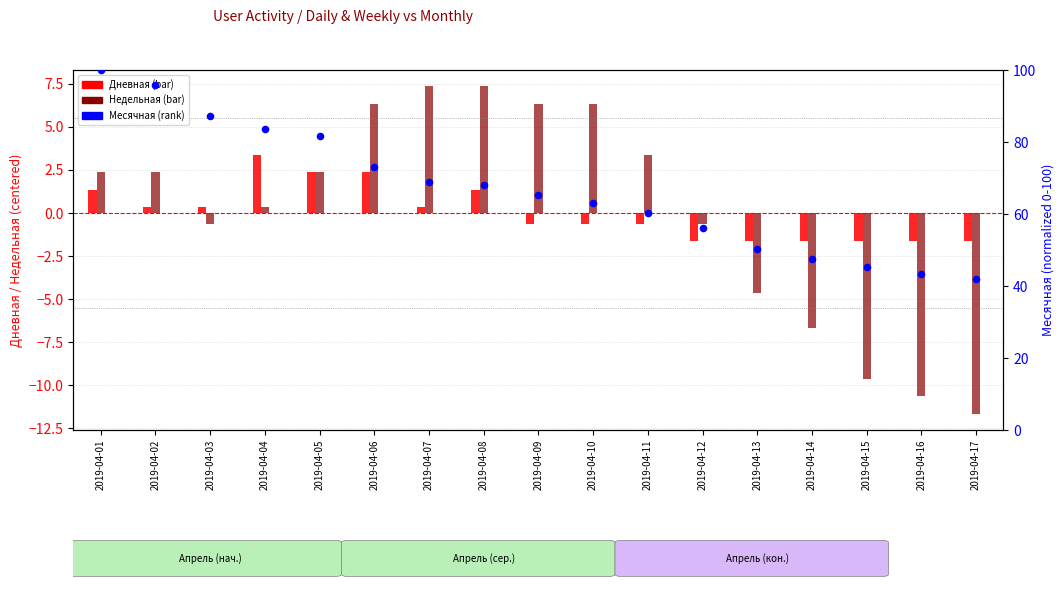

Is the value of Месячная at 2019-04-15 greater than the value of Недельная at 2019-04-11?

Yes